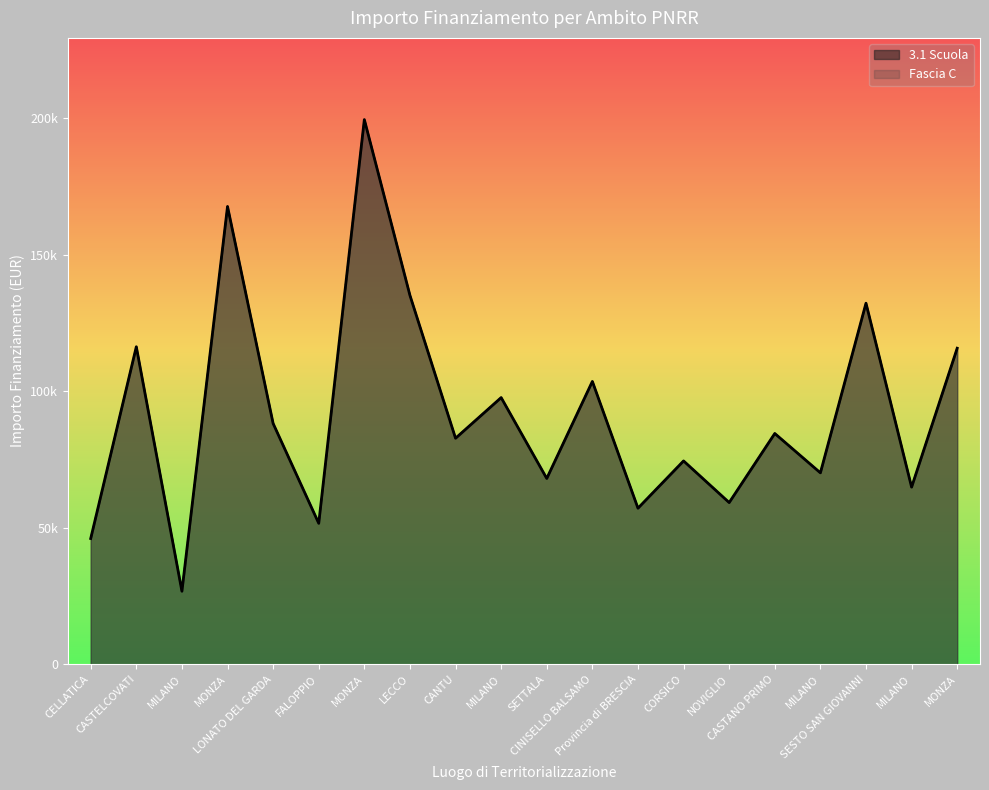

At how many categories does at least one series exceed 37006?

19